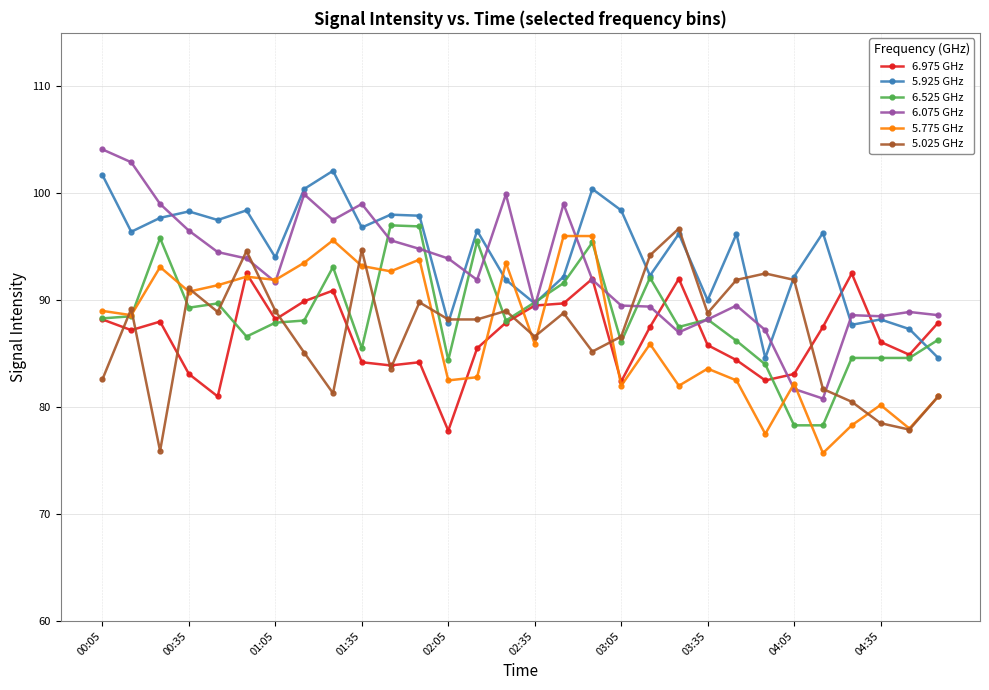

In 5.925 GHz, how many points are higher than both neighbors (excluding endpoints)?

10